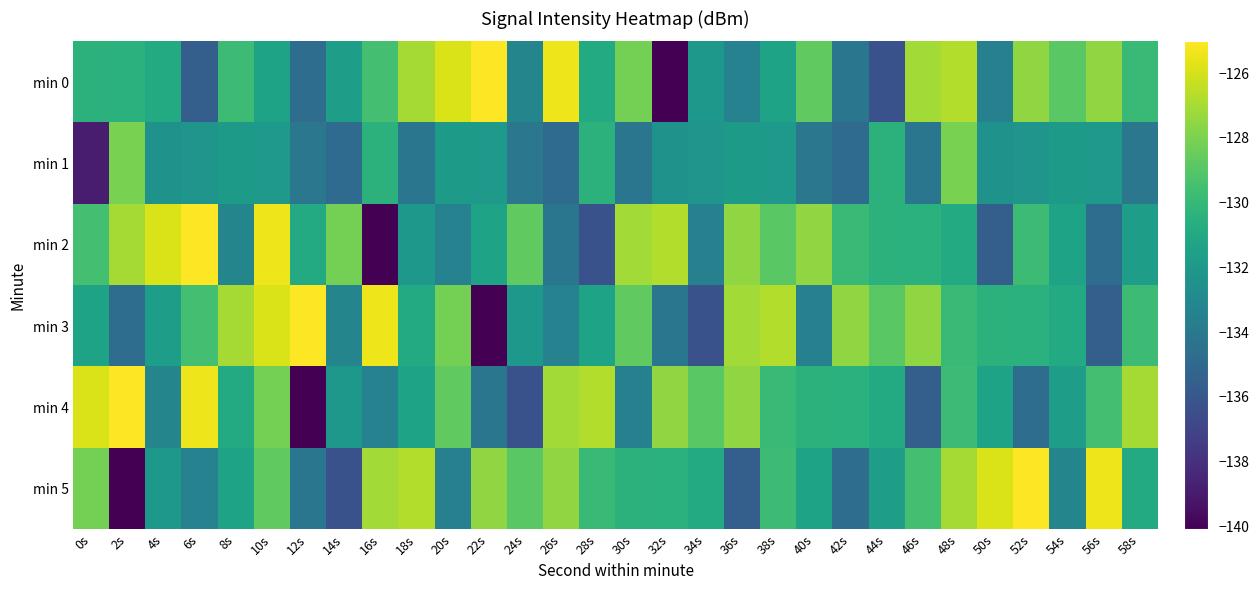

Which has a higher value, 18s or 26s?

26s